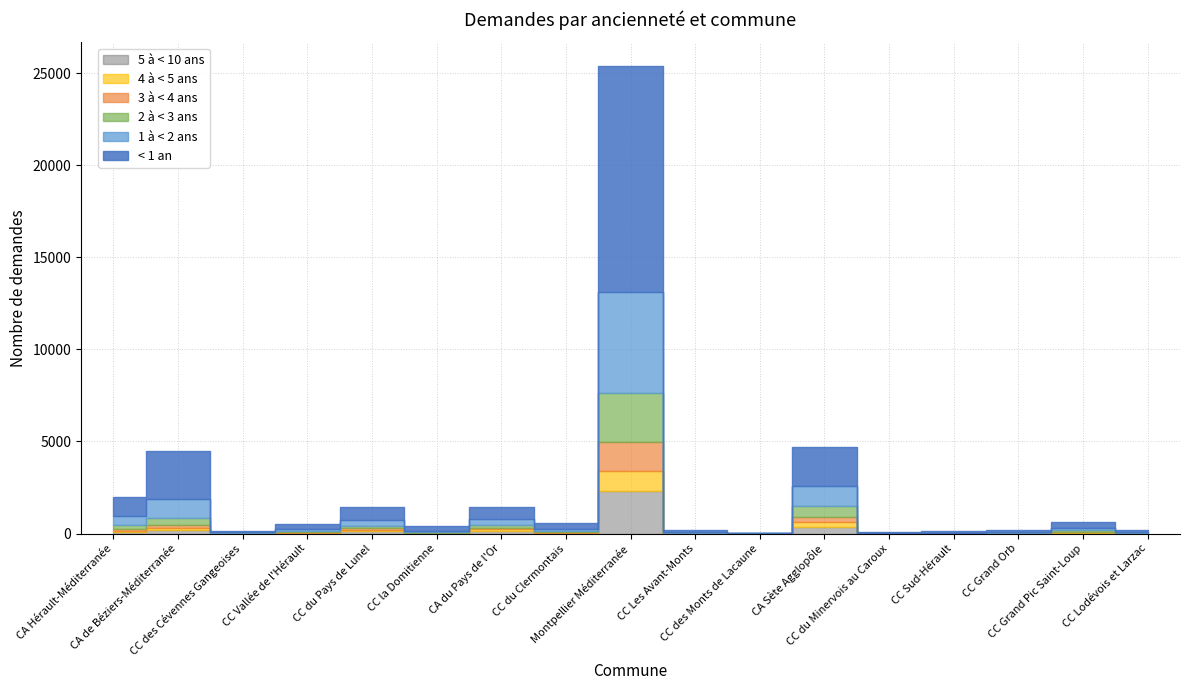

At which label is 3 à < 4 ans closest to 805?

CA Sète Agglopôle